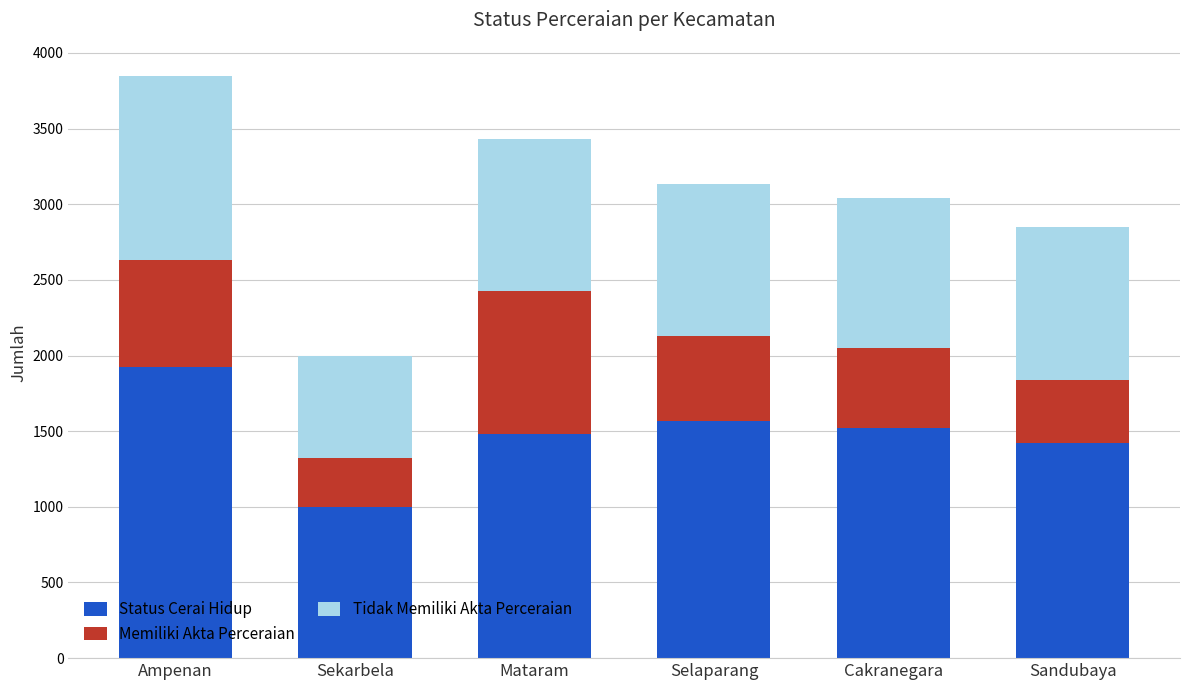

Reading left to right, what are the values for Status Cerai Hidup?

1924	998	1481	1568	1519	1424